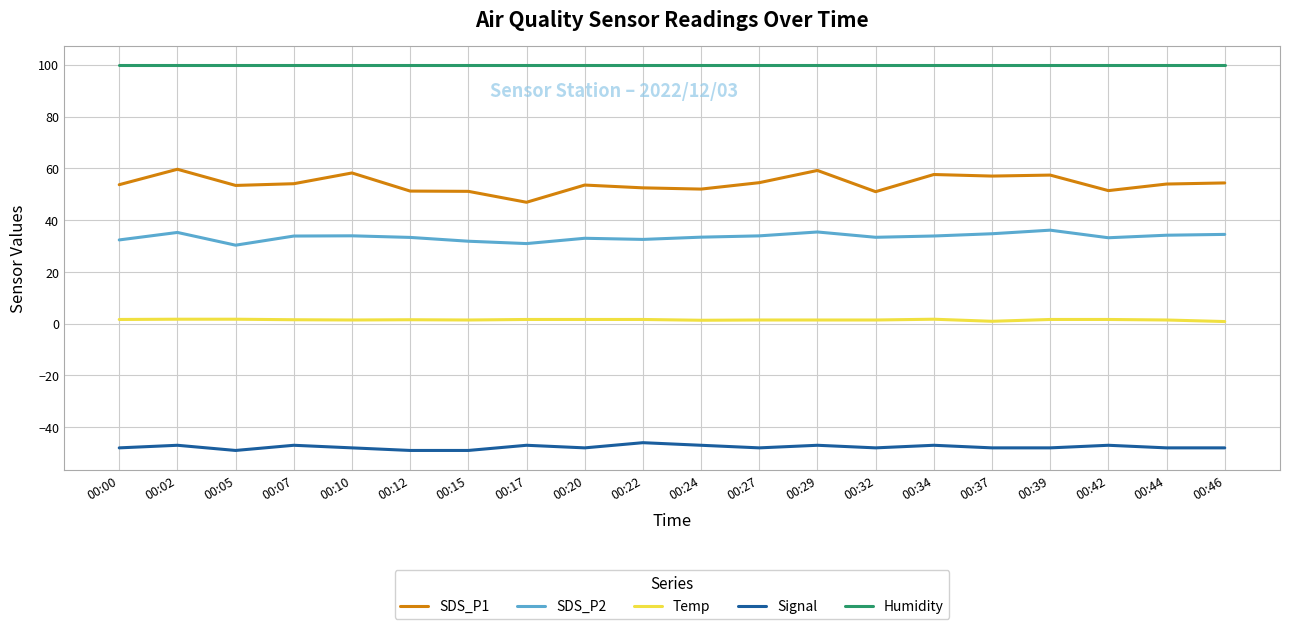

In SDS_P1, how many points are higher than both neighbors (excluding endpoints)?

6